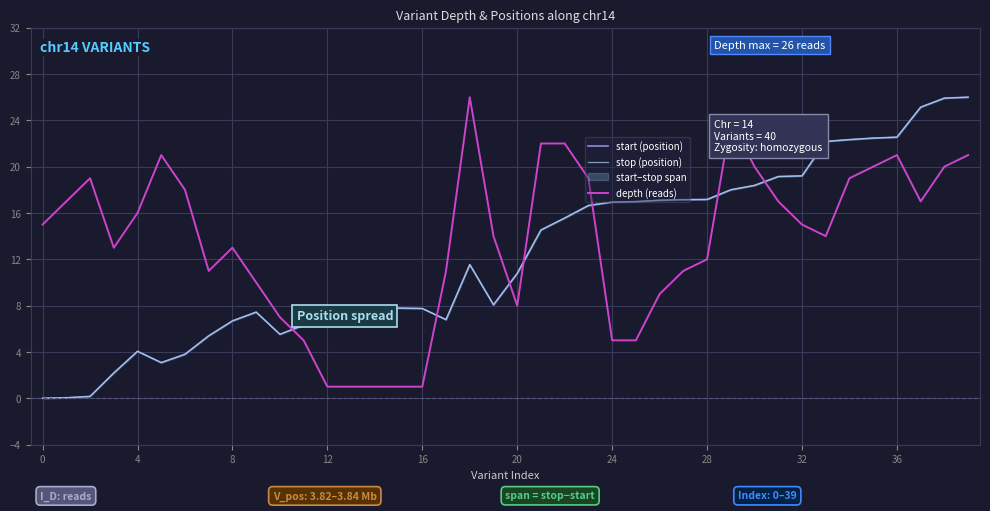

How many intersections are there between start (position) and depth (reads)?

7